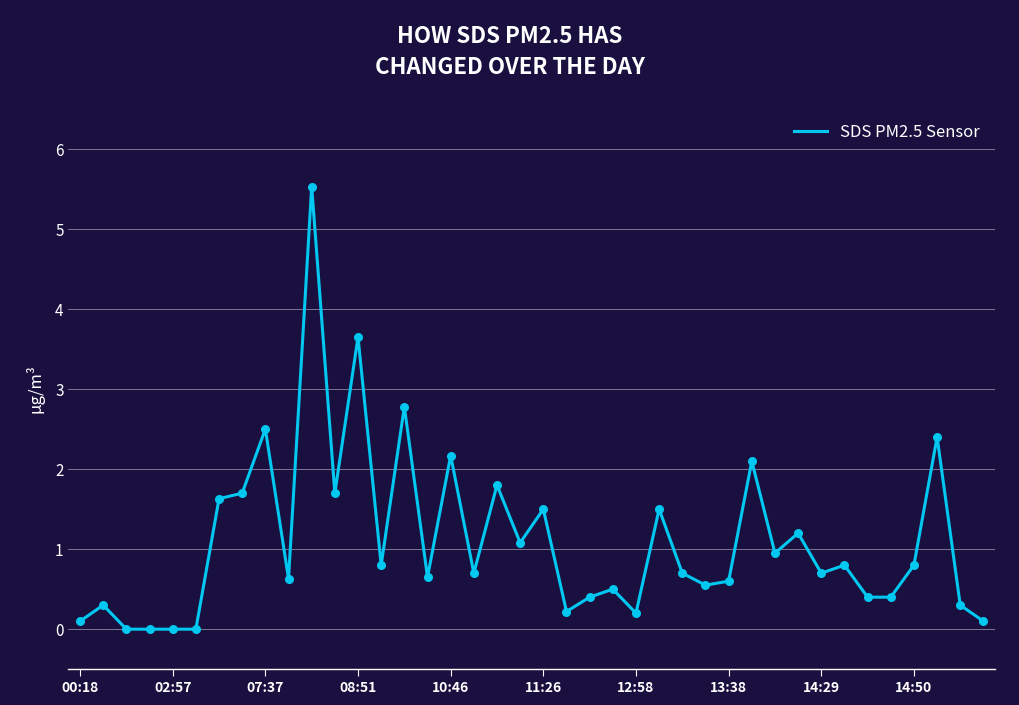

What is the difference between the maximum and minimum values?

5.5